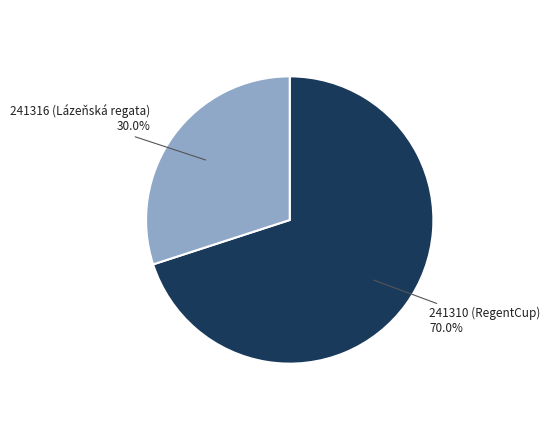

Do 241316 (Lázeňská regata) and 241310 (RegentCup) together represent more than half of the pie?

Yes